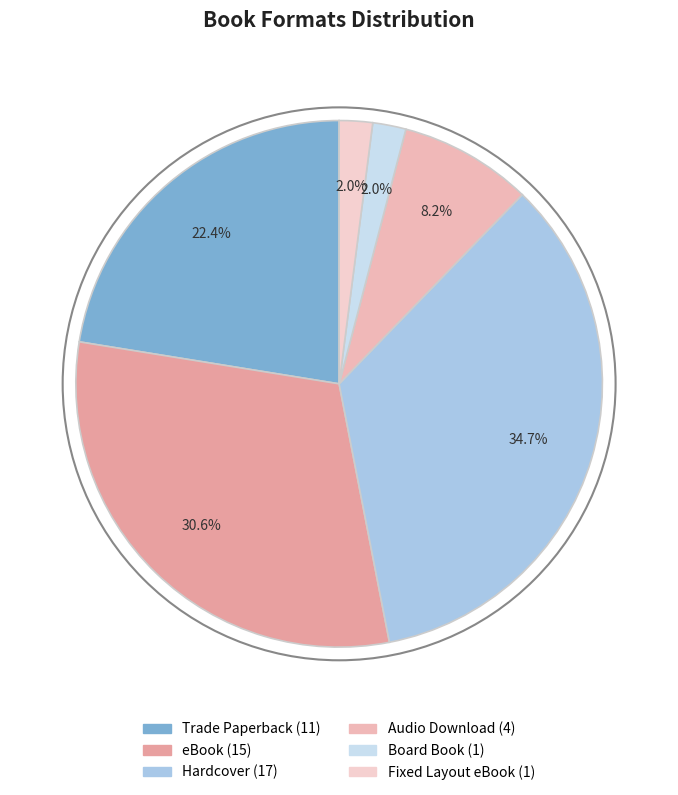

What is the ratio of the value at Board Book to the value at Hardcover?

0.1